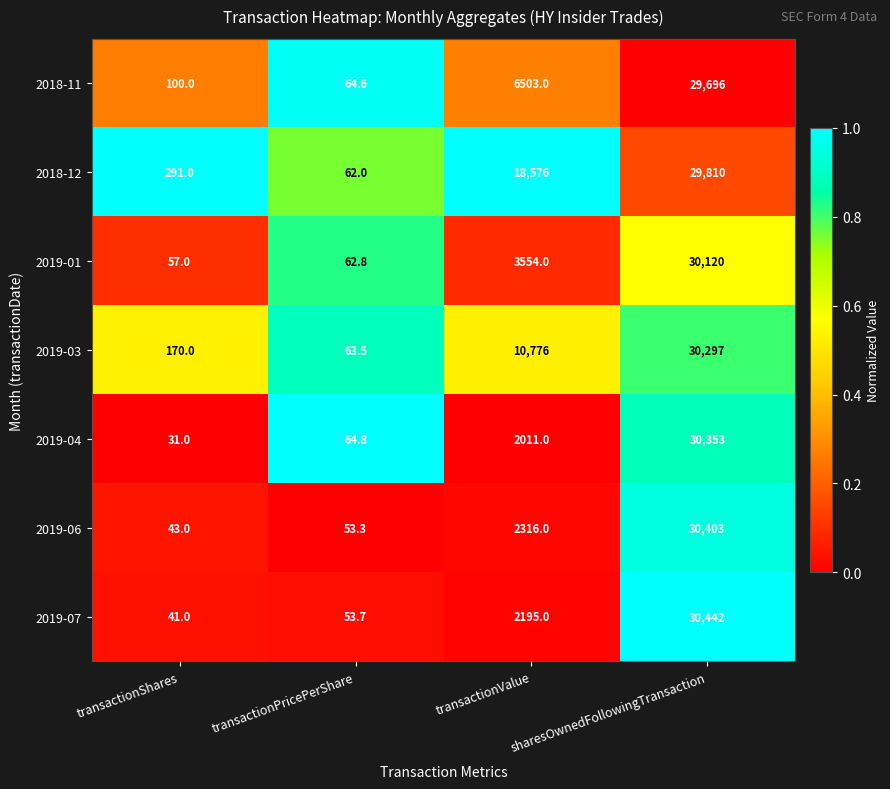

Which series changed the most between transactionShares and sharesOwnedFollowingTransaction?

2019-07